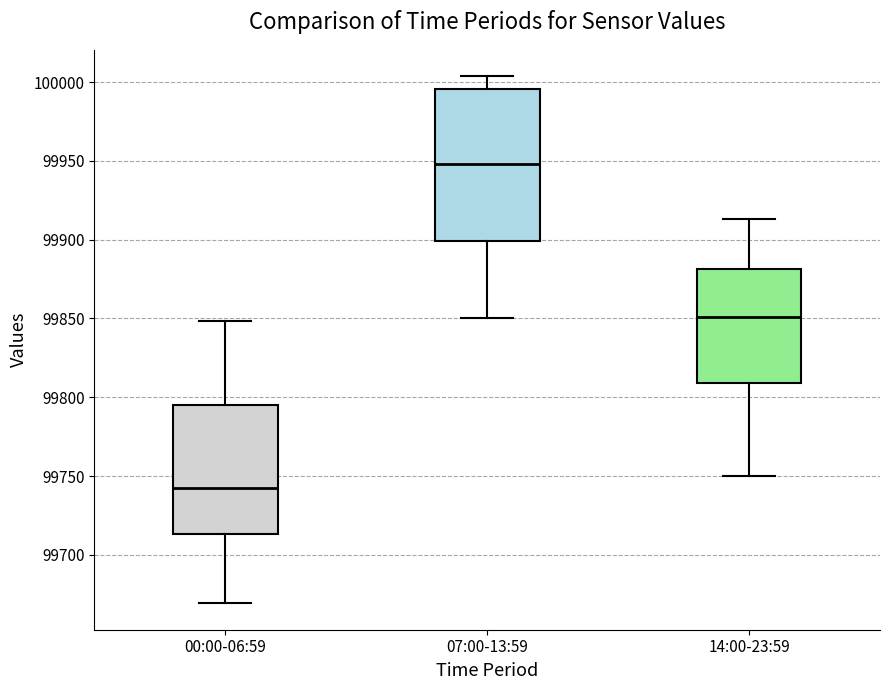

Which box's median line is the lowest?

00:00-06:59